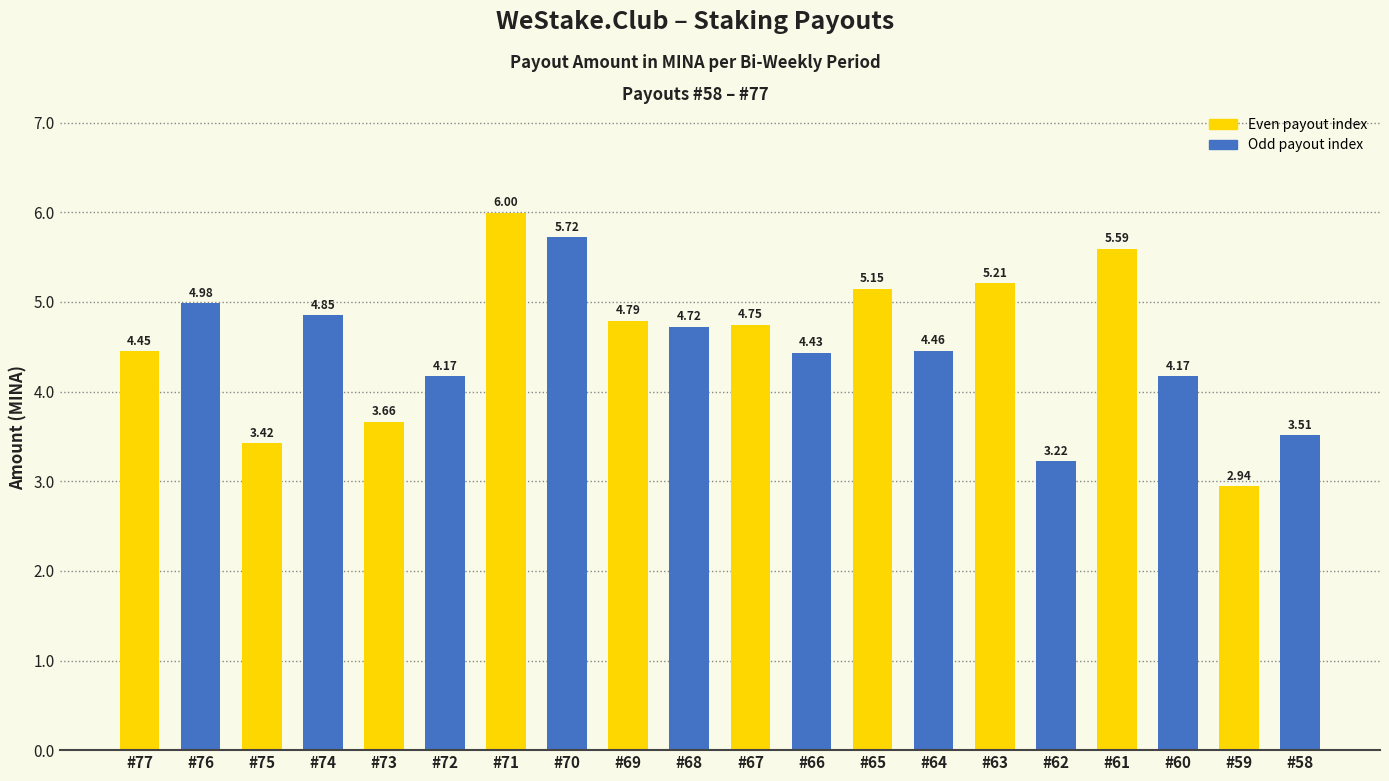

Does the chart contain stacked bars?

No